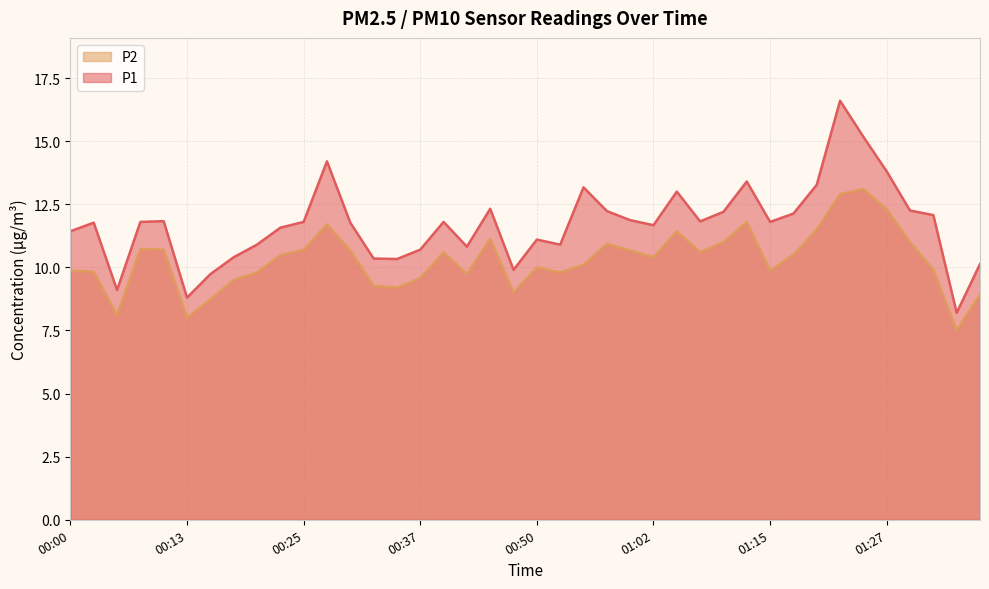

True or false: P1 and P2 cross at least once.

False